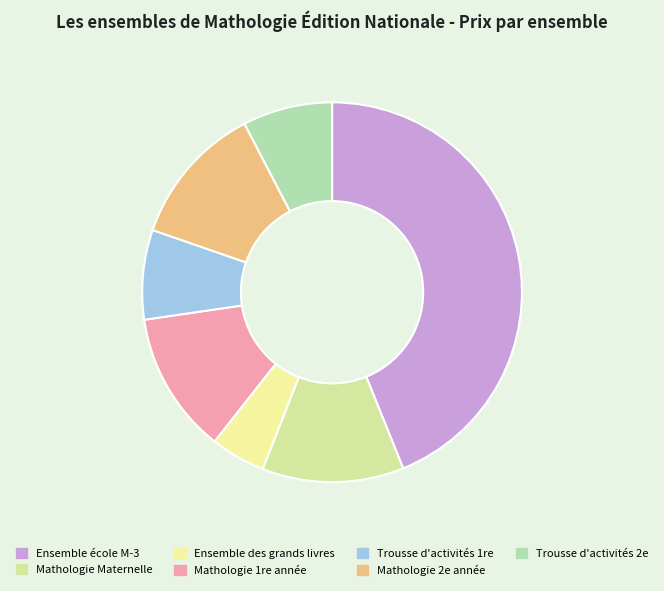

Is the sum of Ensemble des grands livres and Mathologie 2e année greater than half?

No